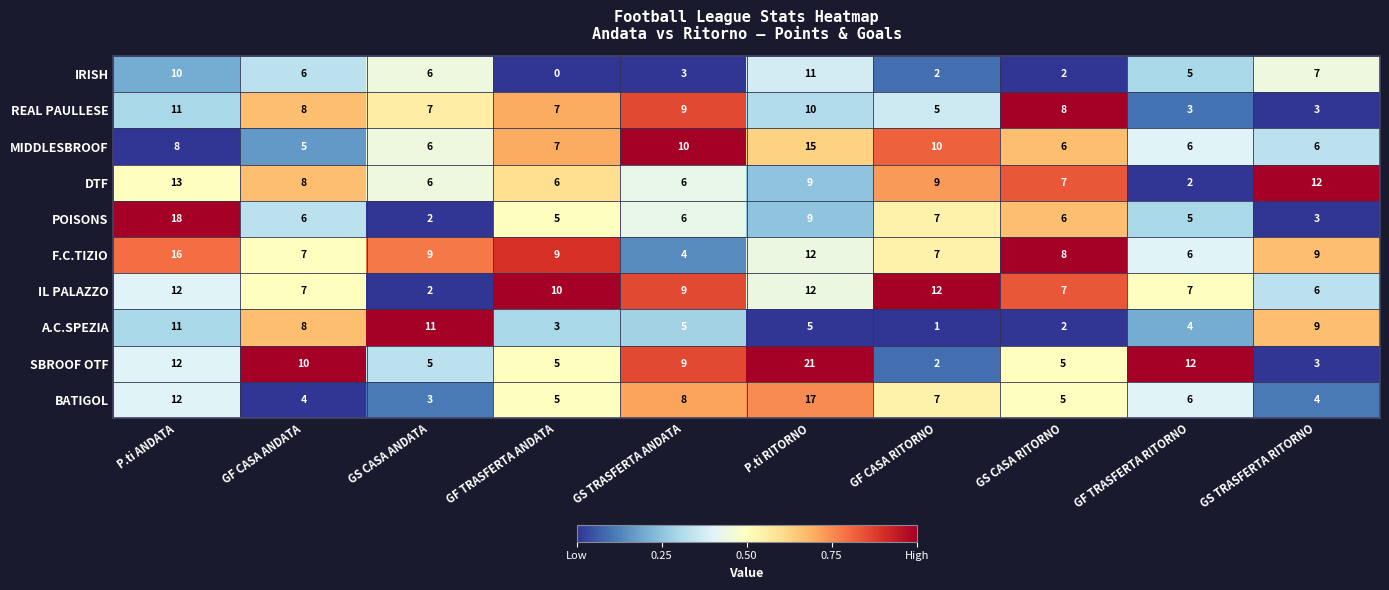

True or false: DTF has a value of 8 at GF CASA ANDATA.

True